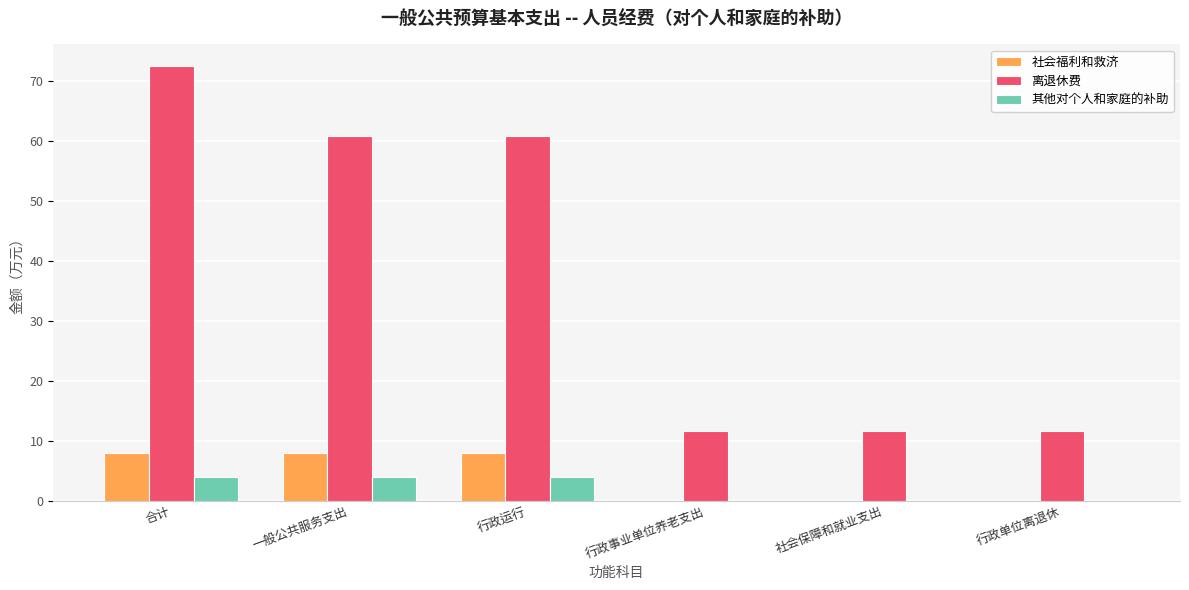

Where does the 其他对个人和家庭的补助 series first go above 3?

合计